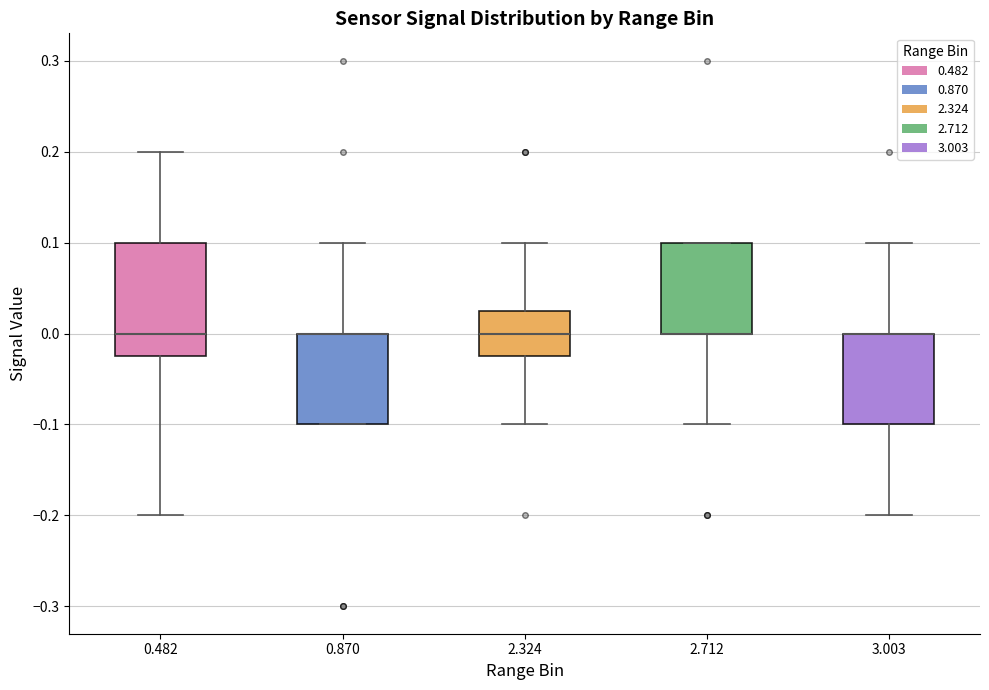

Reading left to right, read every box against the y-axis: the position of its median line, the range the box covers, and the ends of its whiskers. The values are not printed on the chart, so give them approximately, as read against the axis.

0.482: median 0.00, box -0.02 to 0.10, whiskers -0.20 to 0.20
0.870: median 0.00 (drawn on the box's upper edge), box -0.10 to 0.00, whiskers -0.10 to 0.10
2.324: median 0.00, box -0.02 to 0.03, whiskers -0.10 to 0.10
2.712: median 0.00 (drawn on the box's lower edge), box 0.00 to 0.10, whiskers -0.10 to 0.10
3.003: median 0.00 (drawn on the box's upper edge), box -0.10 to 0.00, whiskers -0.20 to 0.10